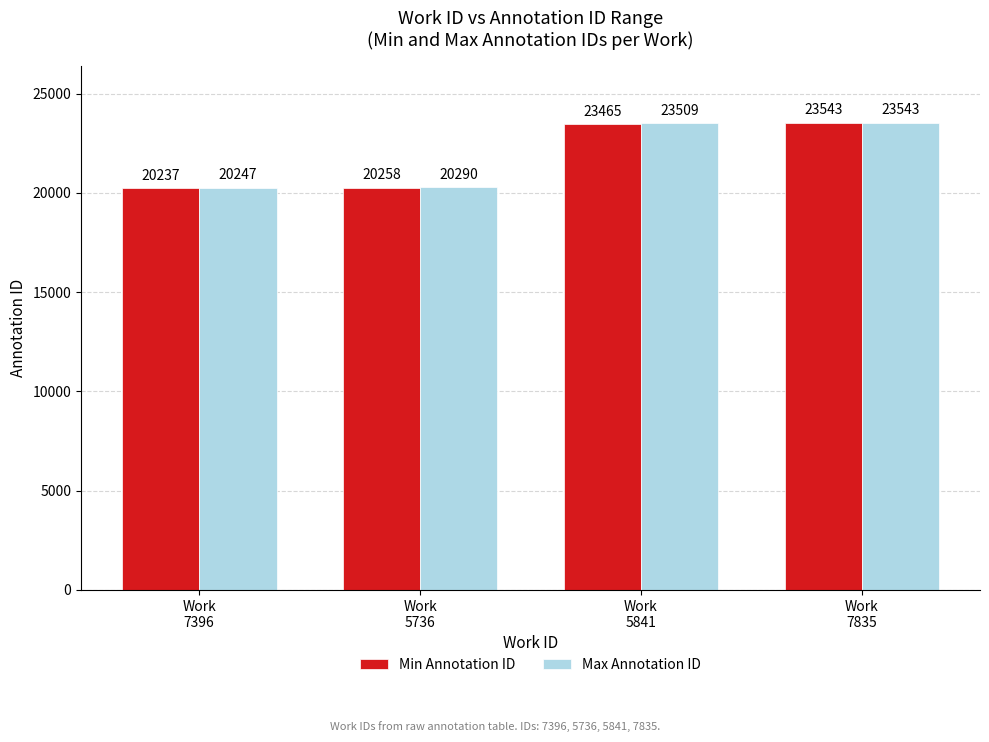

What position from the left is Work
7396?

1